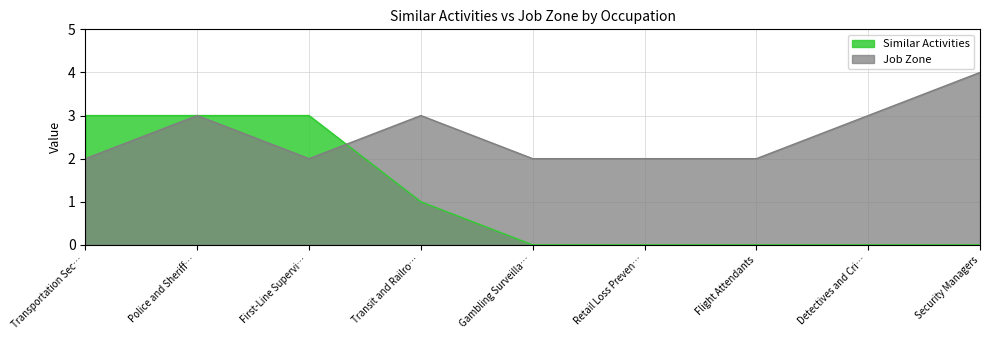

List the series in order of their peak value, highest first.

Job Zone, Similar Activities